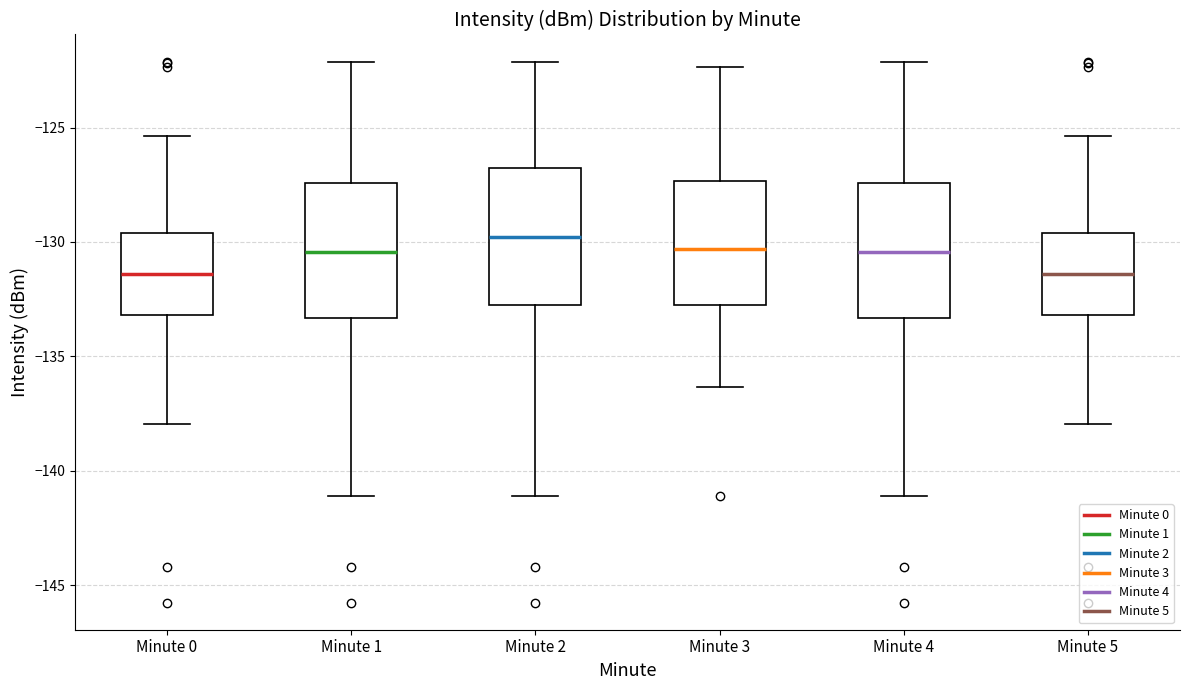

Where does the median line of the box for Minute 0 sit on the y-axis? The values are not printed on the chart, so give them approximately, as read against the axis.

-131.5